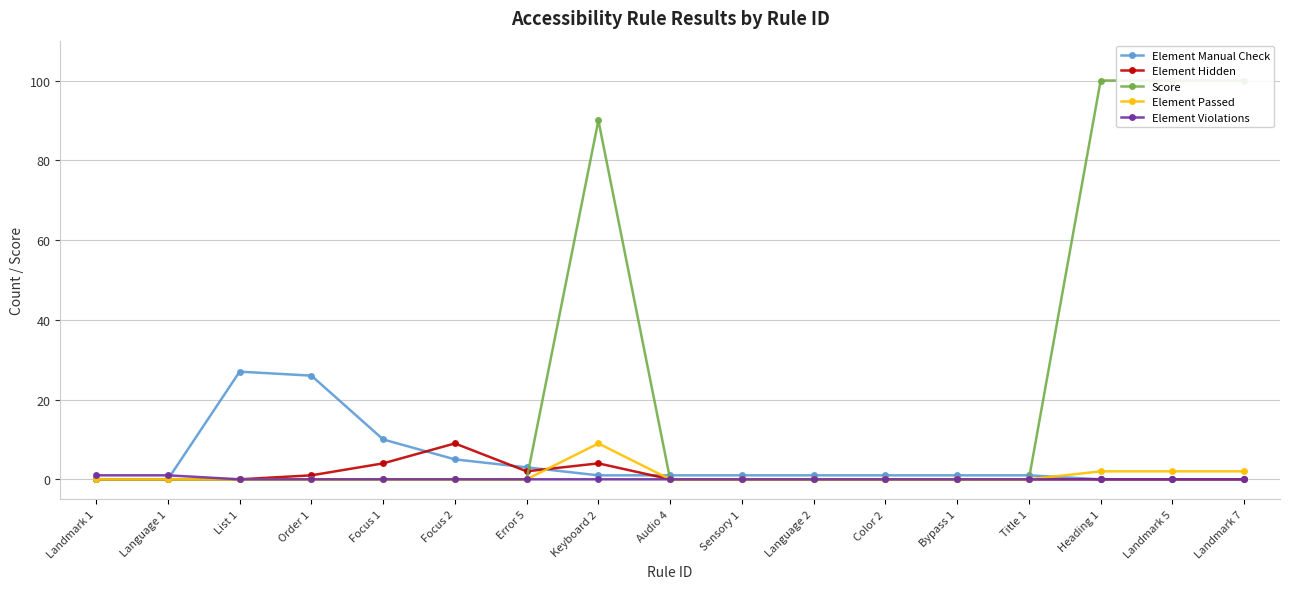

Between Focus 2 and Error 5, which series saw the biggest shift?

Element Hidden